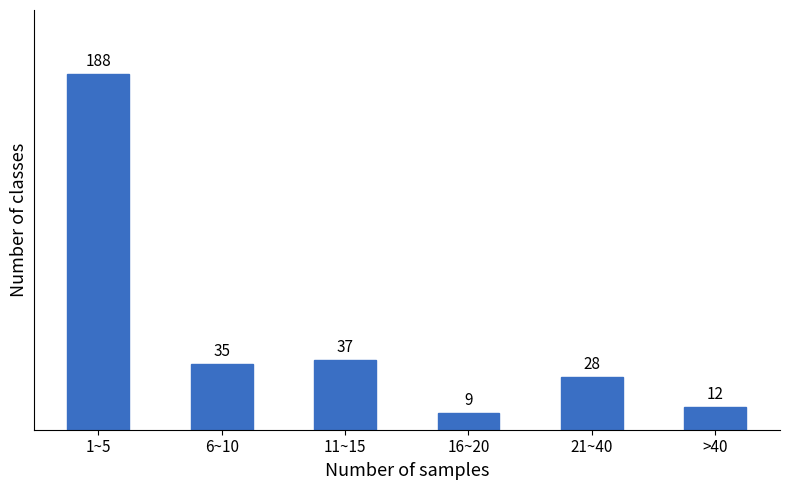

Reading left to right, what are all the values shown in this chart?

1~5=188	6~10=35	11~15=37	16~20=9	21~40=28	>40=12